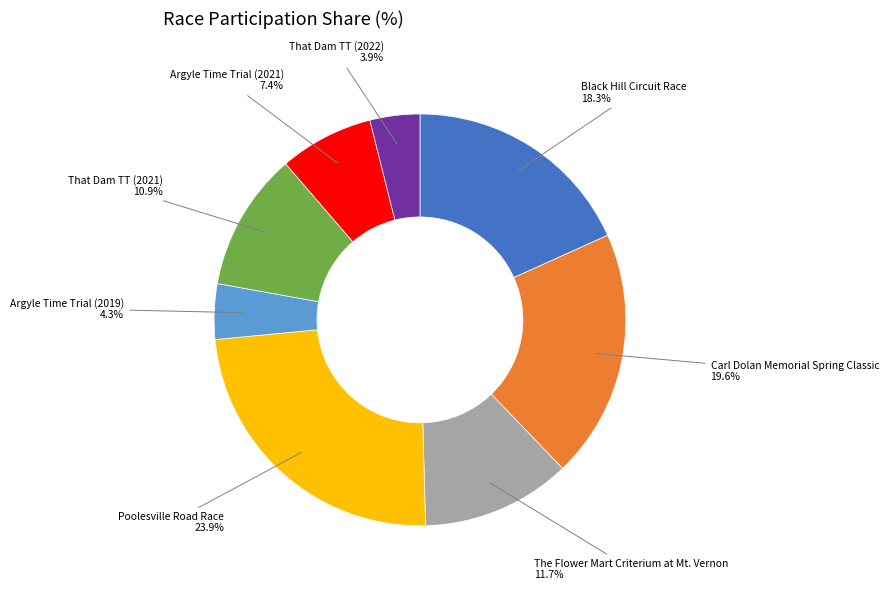

To the nearest percent, what is the average slice percentage?

12%